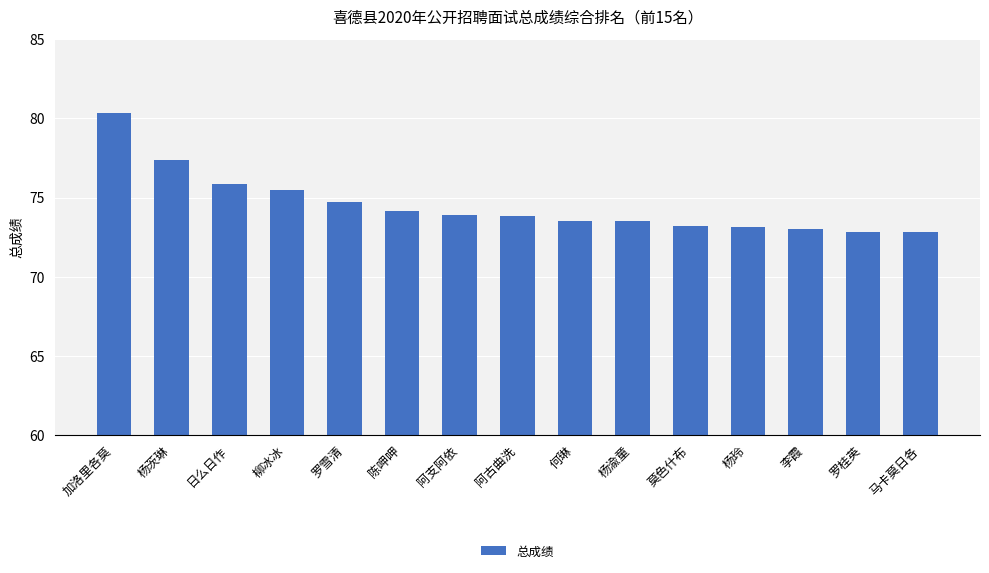

What is the difference between the second highest and second lowest values?

4.5